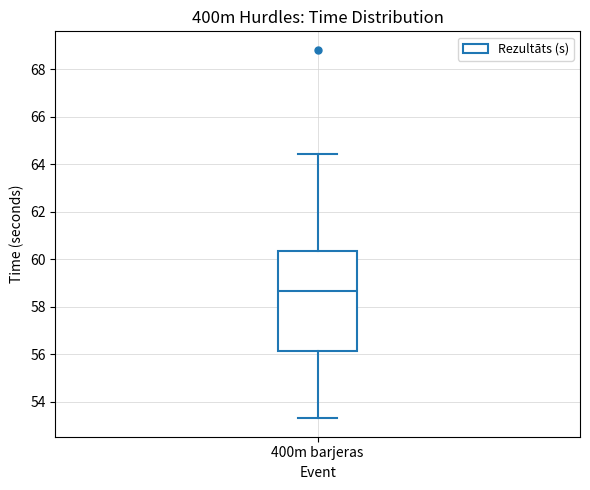

Where does the upper whisker of the box for 400m barjeras end on the y-axis? The values are not printed on the chart, so give them approximately, as read against the axis.

64.4